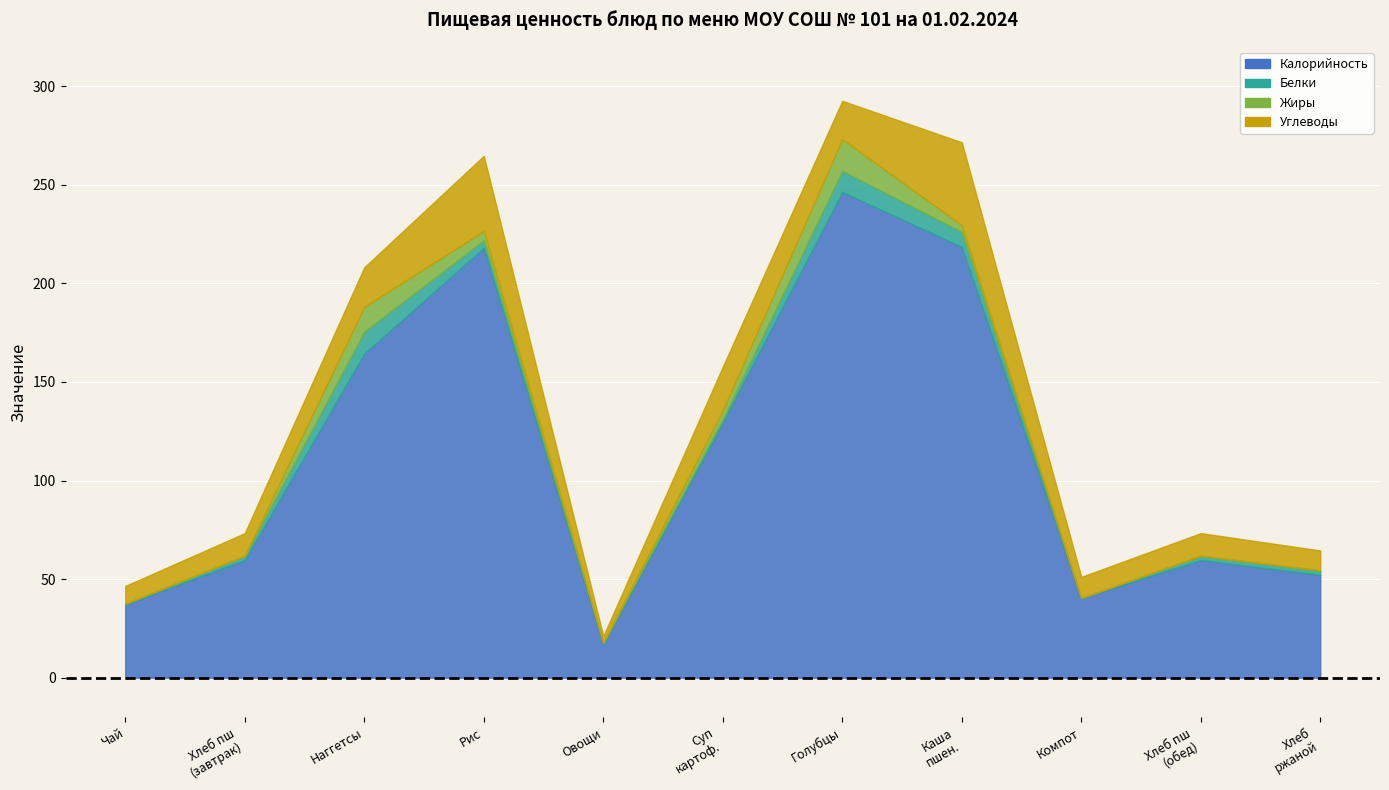

Reading left to right, list all the values displayed in this chart.

Калорийность: 37.3	59.7	164.4	218.0	17.0	129.4	246.4	218.5	40.4	59.7	52.2
Белки: 0.3	2.0	11.1	3.9	0.7	1.8	10.7	7.6	0.1	2.0	2.0
Жиры: 0.0	0.3	12.6	4.7	0.1	4.4	16.1	3.4	0.0	0.3	0.4
Углеводы: 9.0	11.4	20.0	38.1	3.4	22.1	19.4	42.0	10.6	11.4	10.0